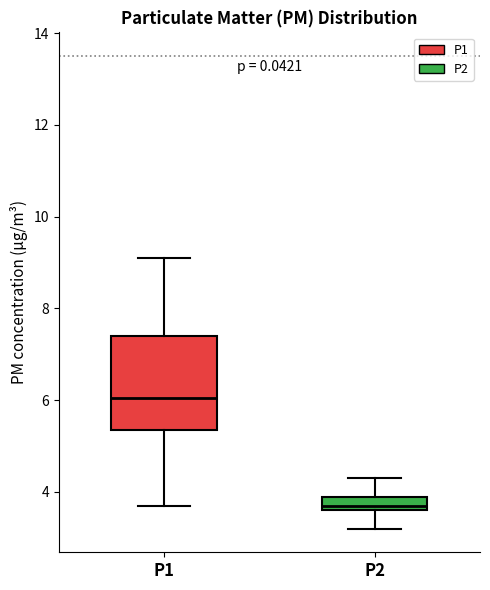

Comparing the boxes themselves (not the whiskers), which one is the tallest?

P1